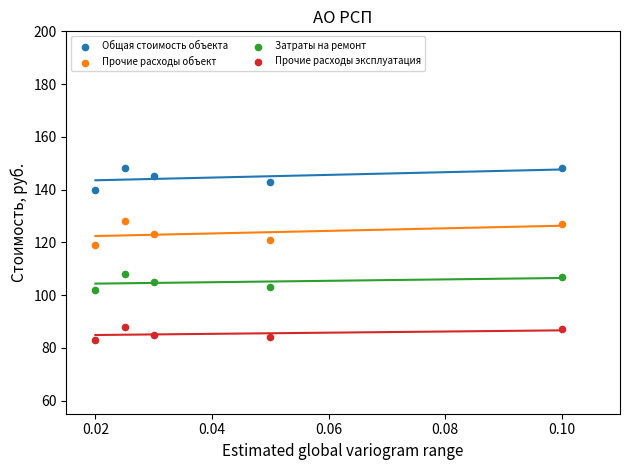

Which series contains the highest Y value?

Общая стоимость объекта